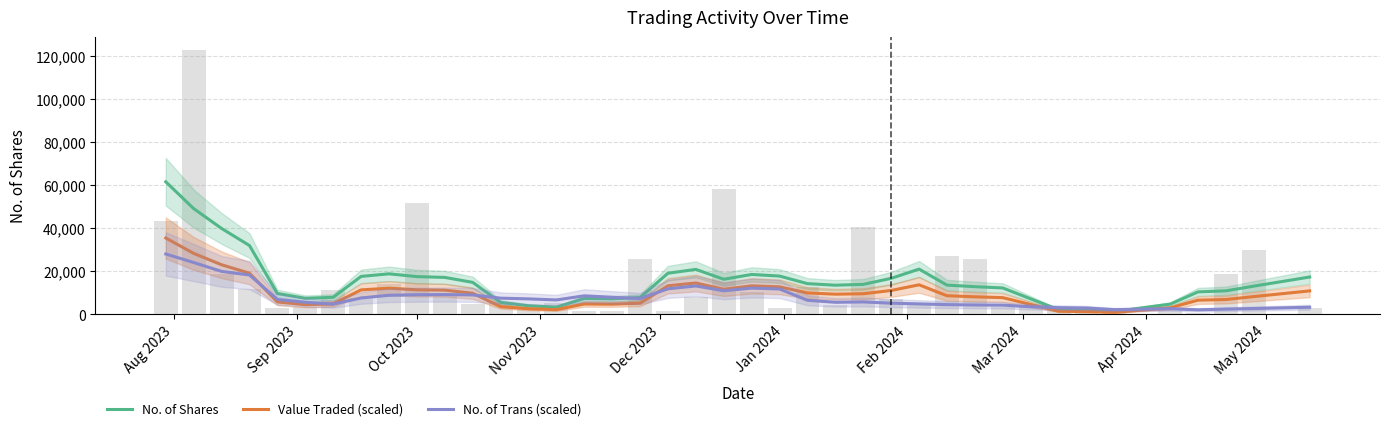

At which category is the sum across all series the highest?

Aug 2023